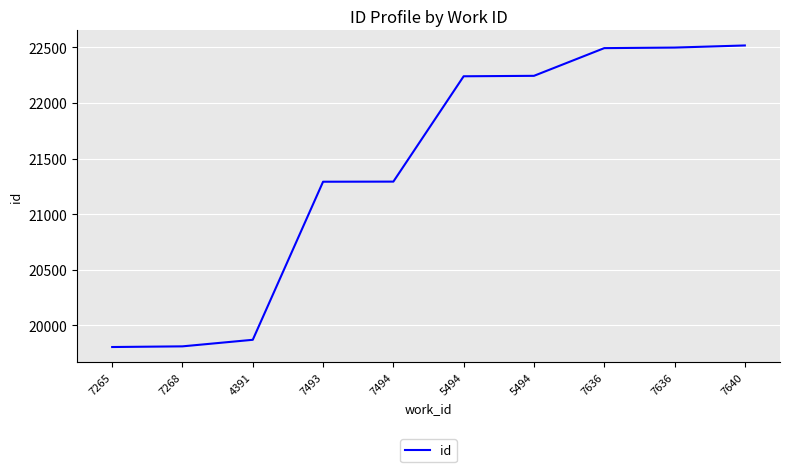

True or false: the data has more than 2 interior local peaks.

False